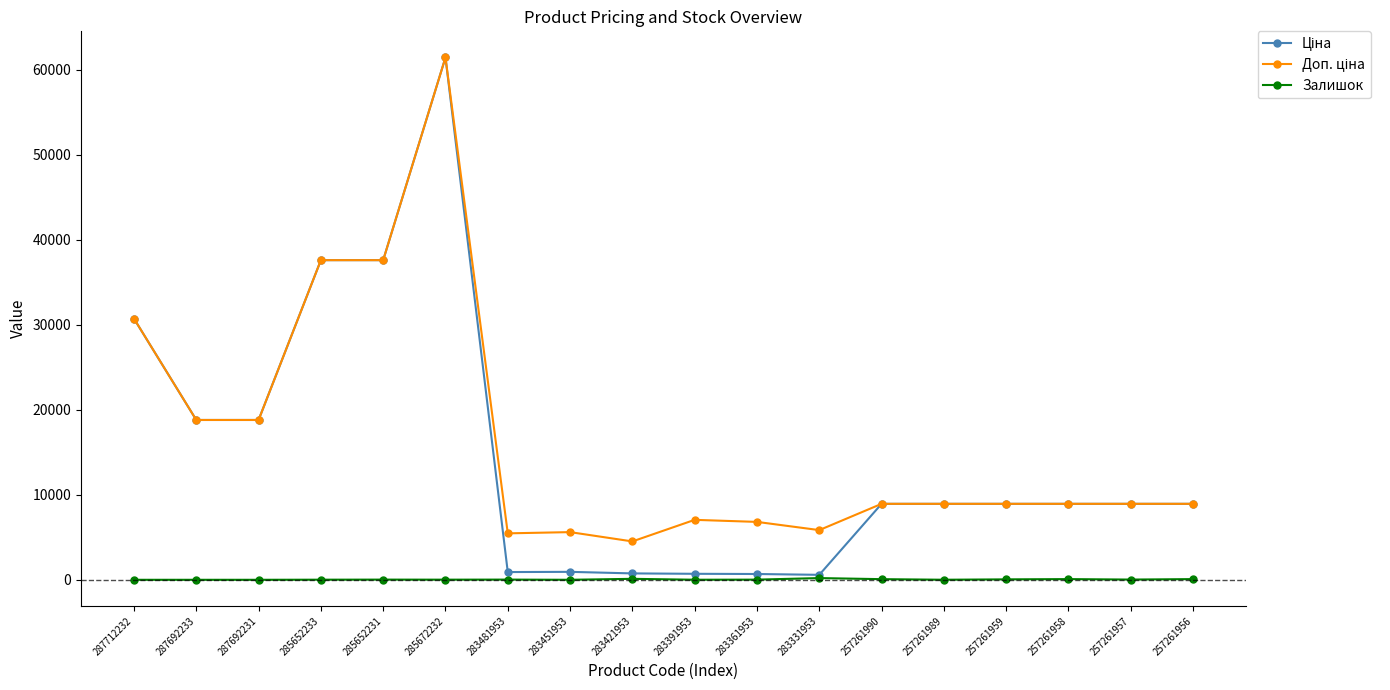

Which category has the highest value across all series?

285672232